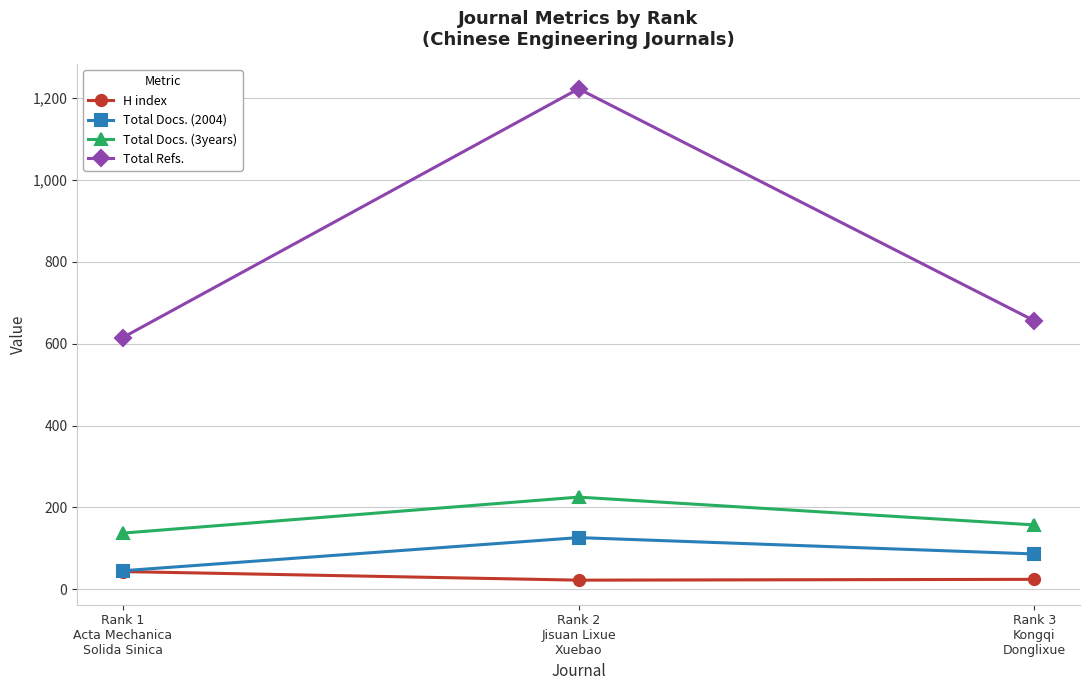

Where is H index nearest to the value 32?

Rank 3
Kongqi
Donglixue